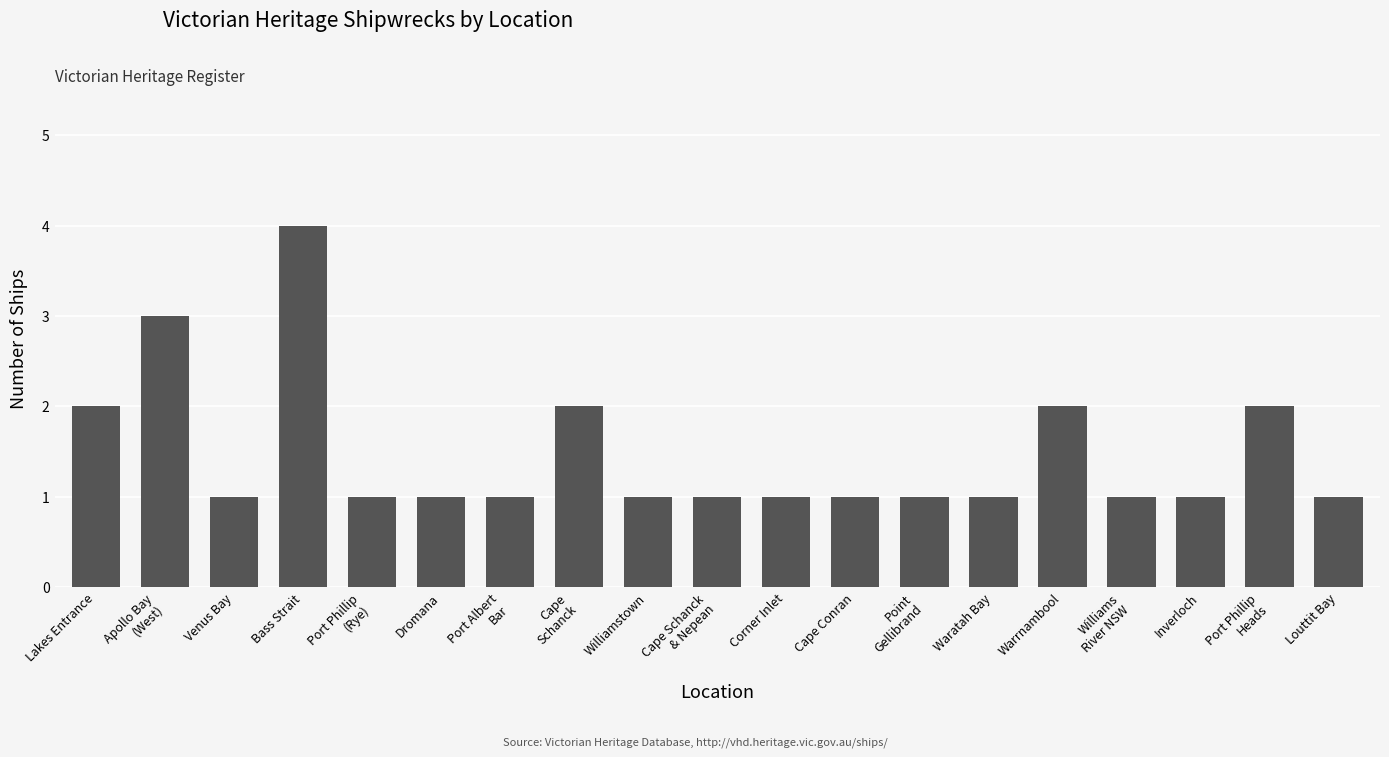

What is the label of the 3rd bar from the left?

Venus Bay